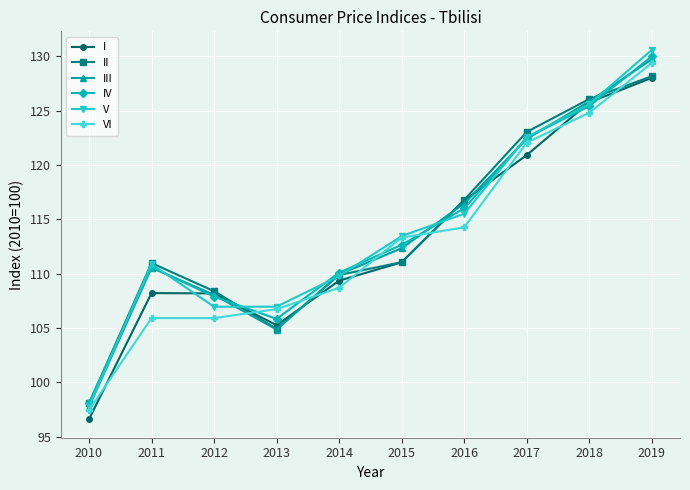

True or false: VI has a value of 38.4 at 2017.

False